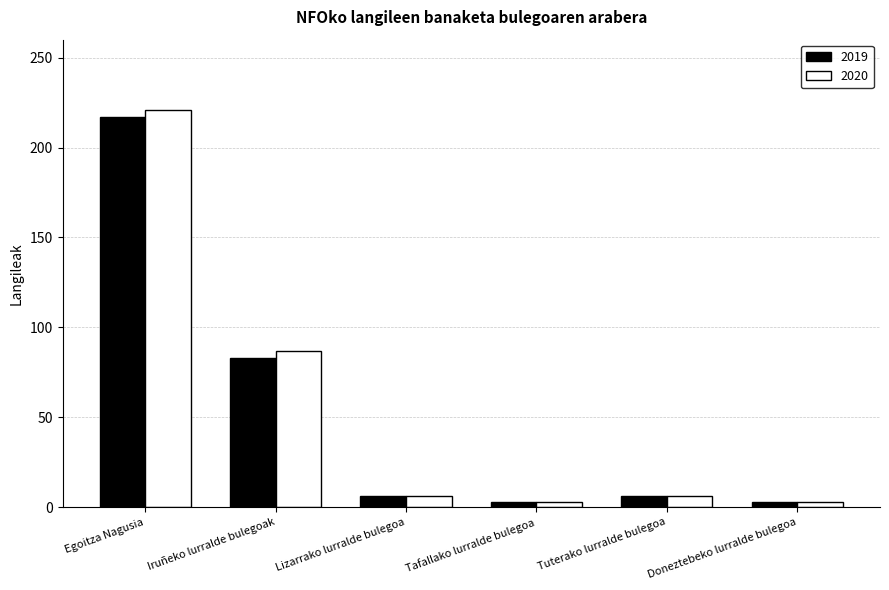

What is the greatest value displayed?

221